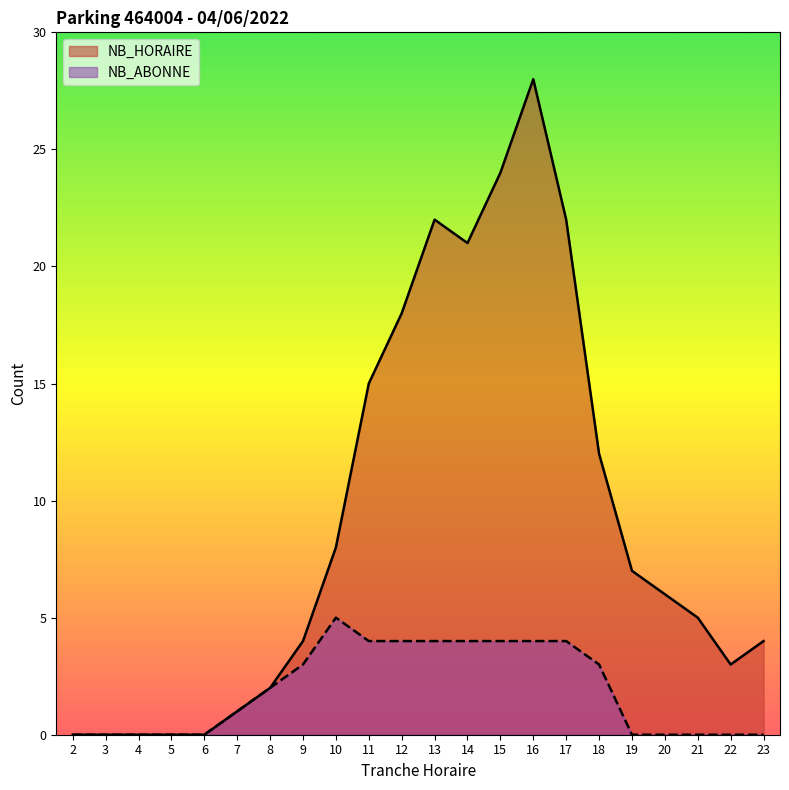

Reading right to left, list all the values displayed in this chart.

NB_HORAIRE: 23=4	22=3	21=5	20=6	19=7	18=12	17=22	16=28	15=24	14=21	13=22	12=18	11=15	10=8	9=4	8=2	7=1	6=0	5=0	4=0	3=0	2=0
NB_ABONNE: 23=0	22=0	21=0	20=0	19=0	18=3	17=4	16=4	15=4	14=4	13=4	12=4	11=4	10=5	9=3	8=2	7=1	6=0	5=0	4=0	3=0	2=0